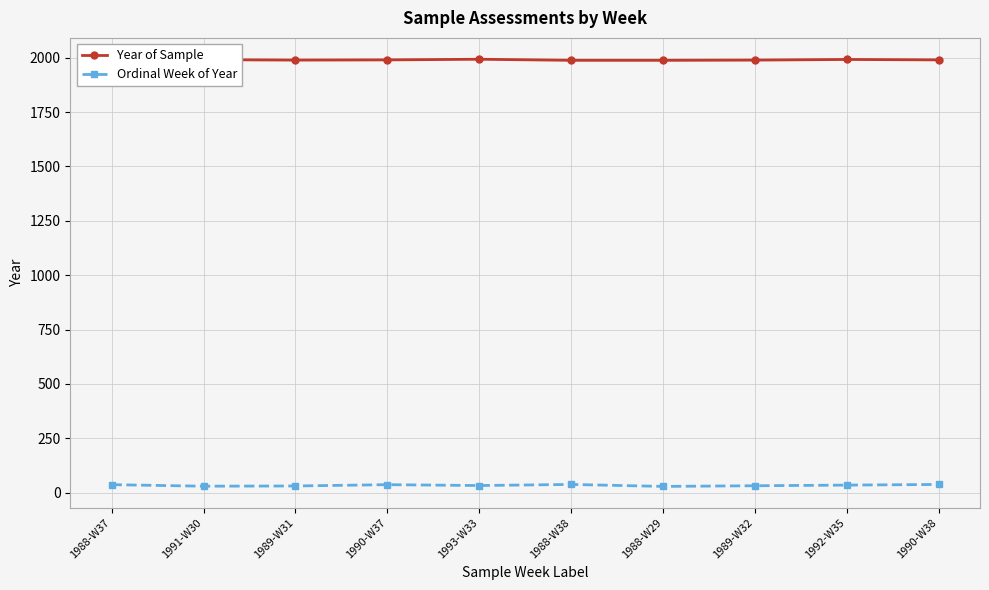

What is the sum of all Year of Sample values?

19898